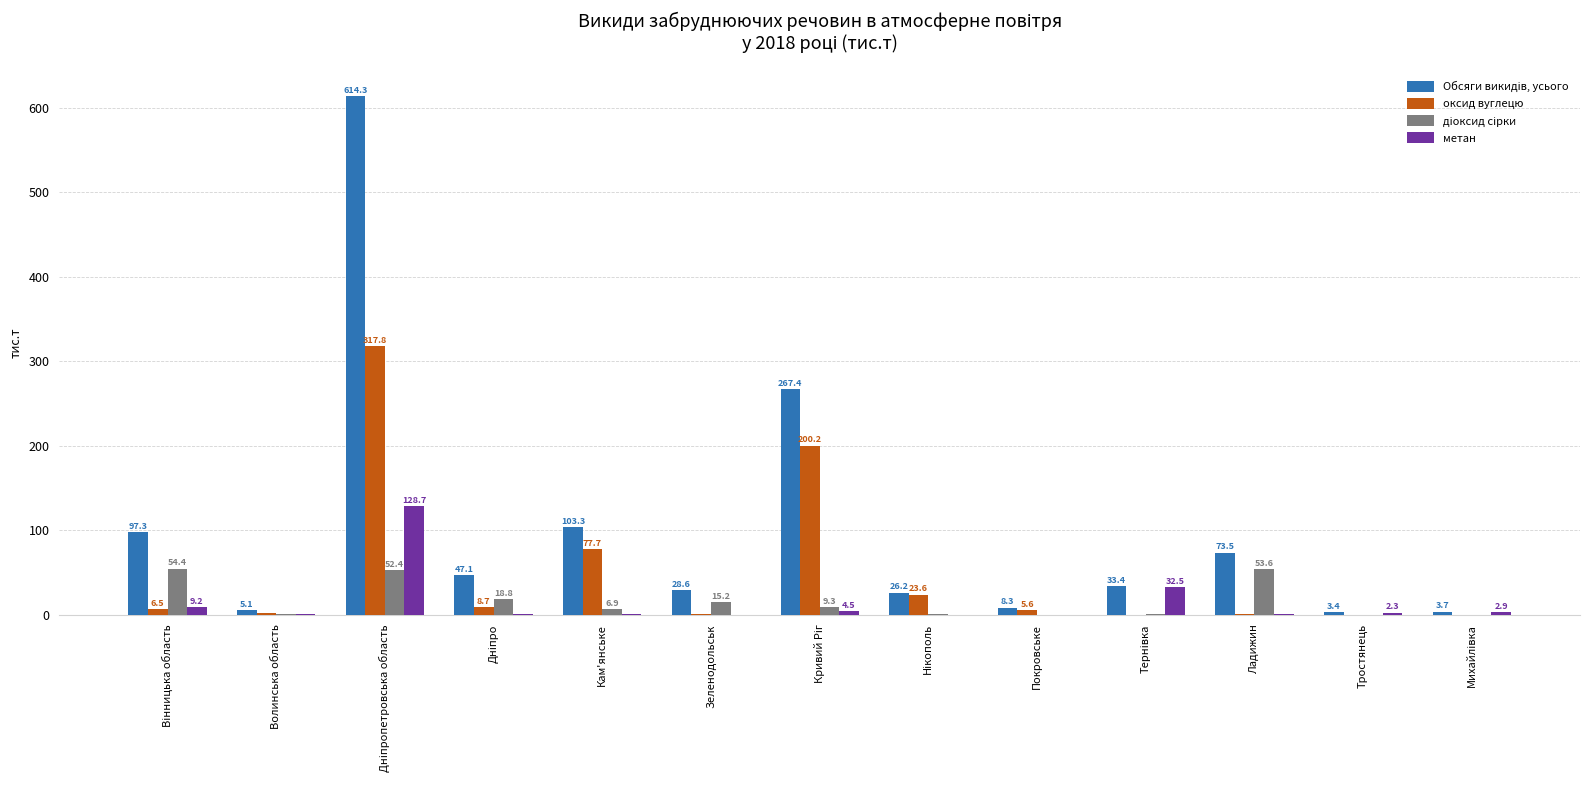

What is the total value across all series at Тростянець?

5.8